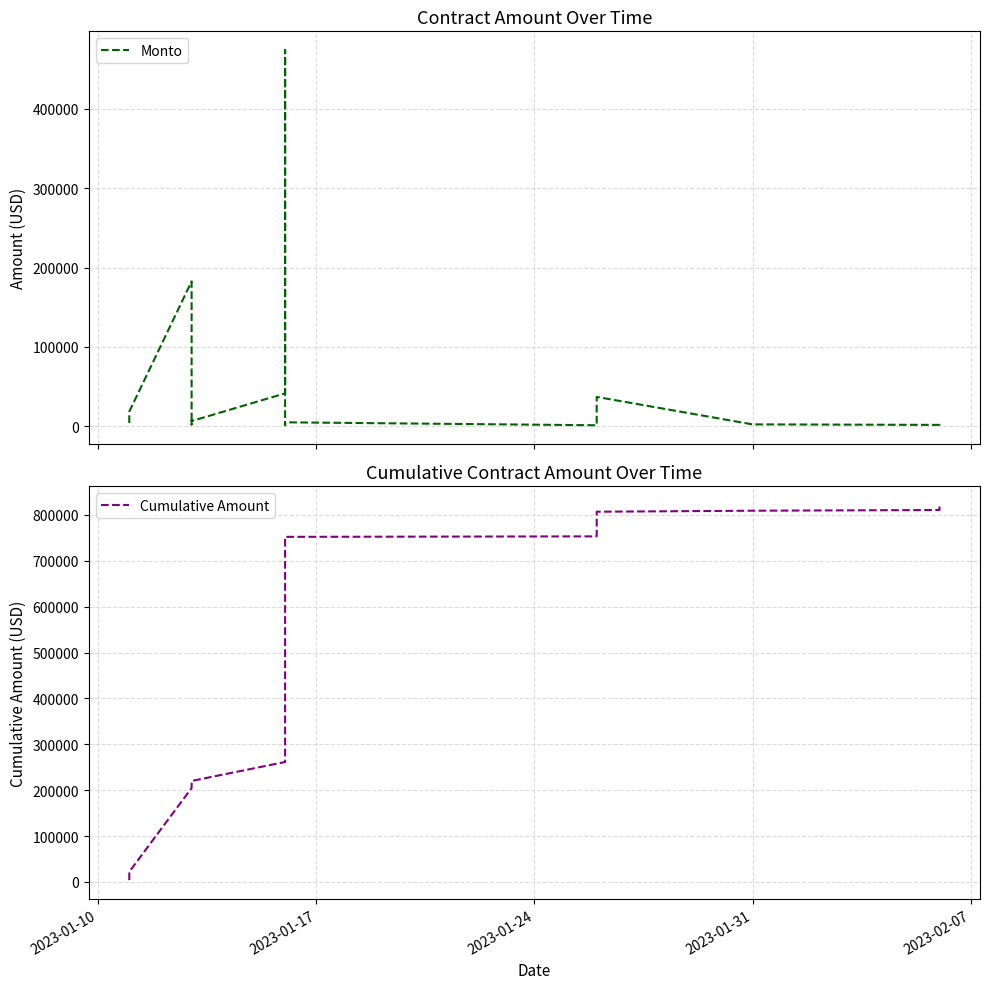

What is the lowest value of the Cumulative Amount series?

3900.0